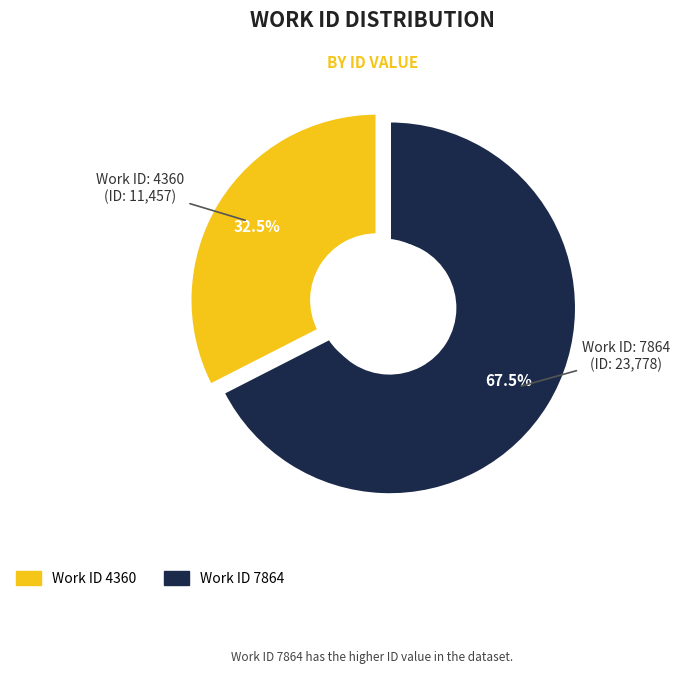

Between 7864 and 4360, which is larger?

7864